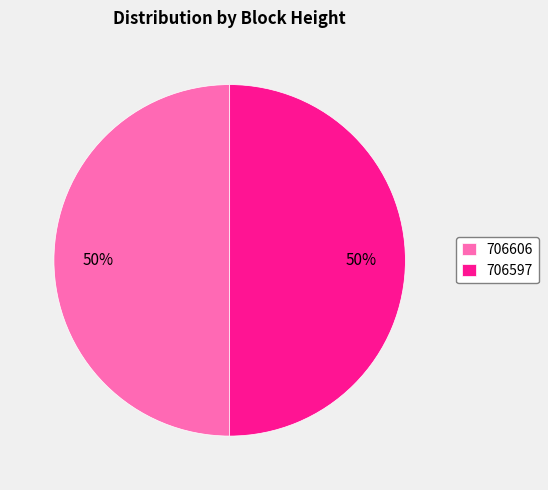

Is the sum of 706606 and 706597 greater than half?

Yes